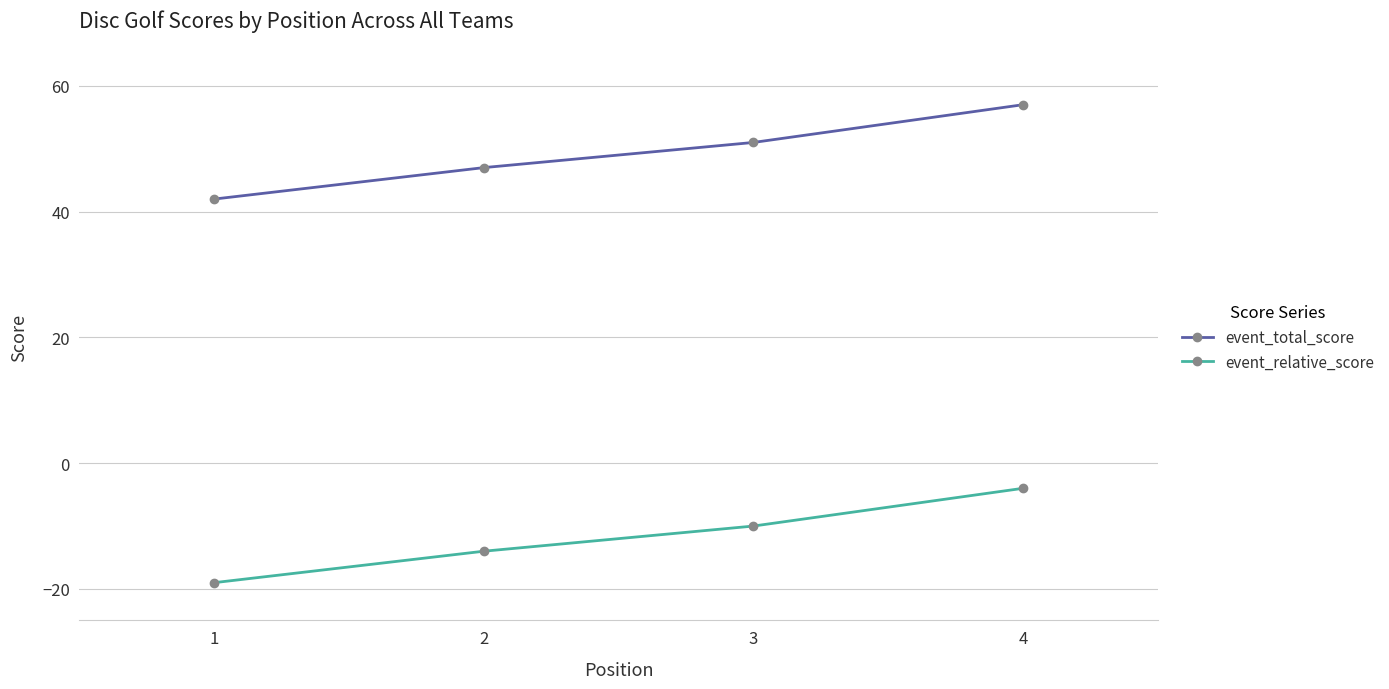

What is the total value across all series at 1?

23